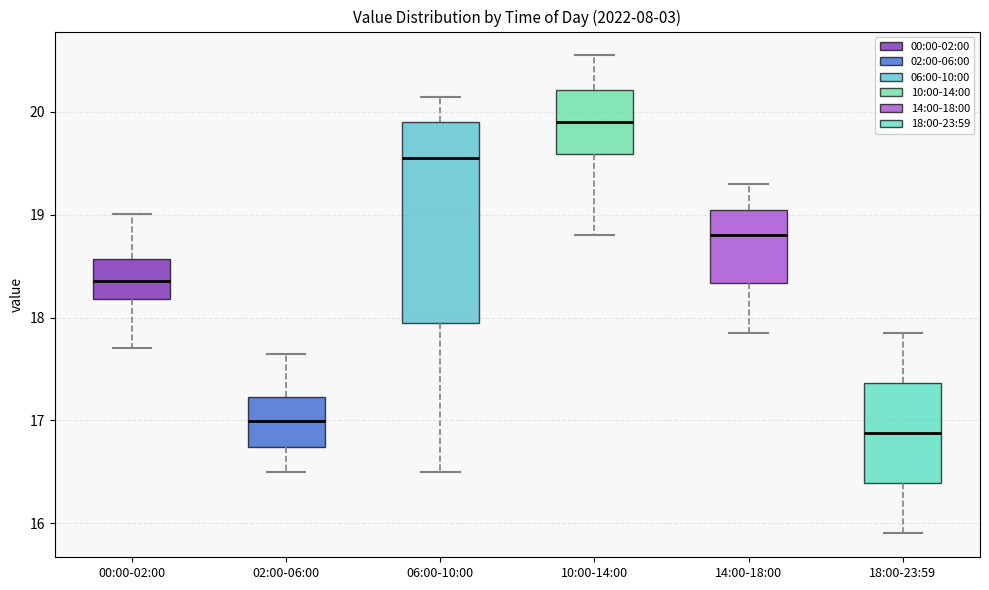

Reading left to right, read every box against the y-axis: the position of its median line, the range the box covers, and the ends of its whiskers. The values are not printed on the chart, so give them approximately, as read against the axis.

00:00-02:00: median 18.4, box 18.2 to 18.6, whiskers 17.7 to 19.0
02:00-06:00: median 17.0, box 16.7 to 17.2, whiskers 16.5 to 17.7
06:00-10:00: median 19.6, box 18.0 to 19.9, whiskers 16.5 to 20.2
10:00-14:00: median 19.9, box 19.6 to 20.2, whiskers 18.8 to 20.6
14:00-18:00: median 18.8, box 18.3 to 19.1, whiskers 17.9 to 19.3
18:00-23:59: median 16.9, box 16.4 to 17.4, whiskers 15.9 to 17.9